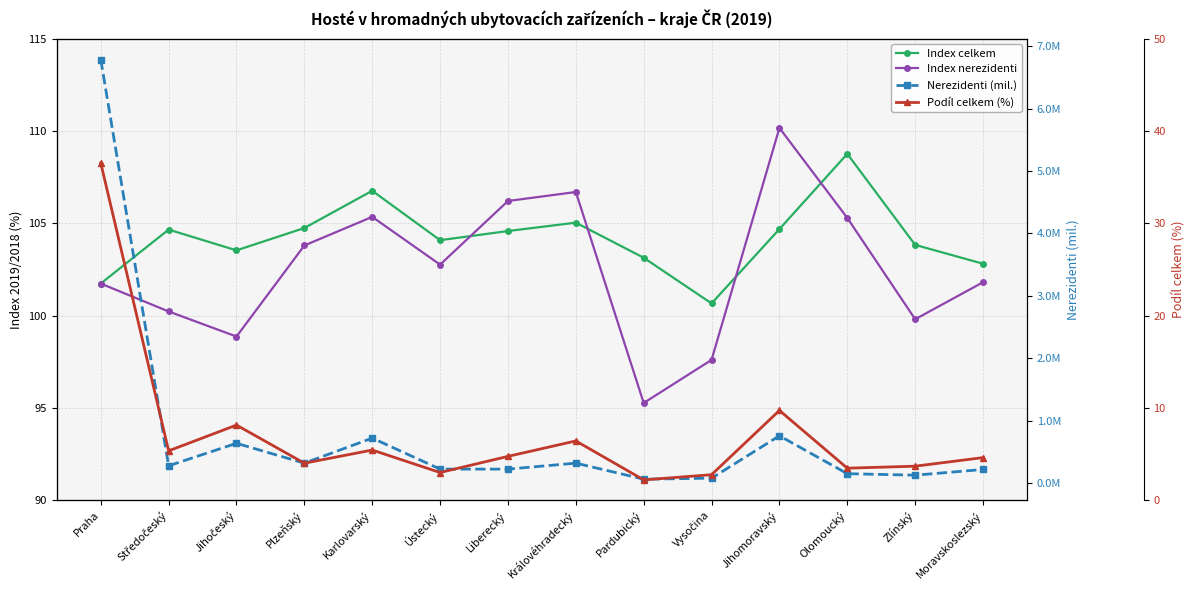

At which label is Nerezidenti (mil.) closest to 3?

Jihomoravský